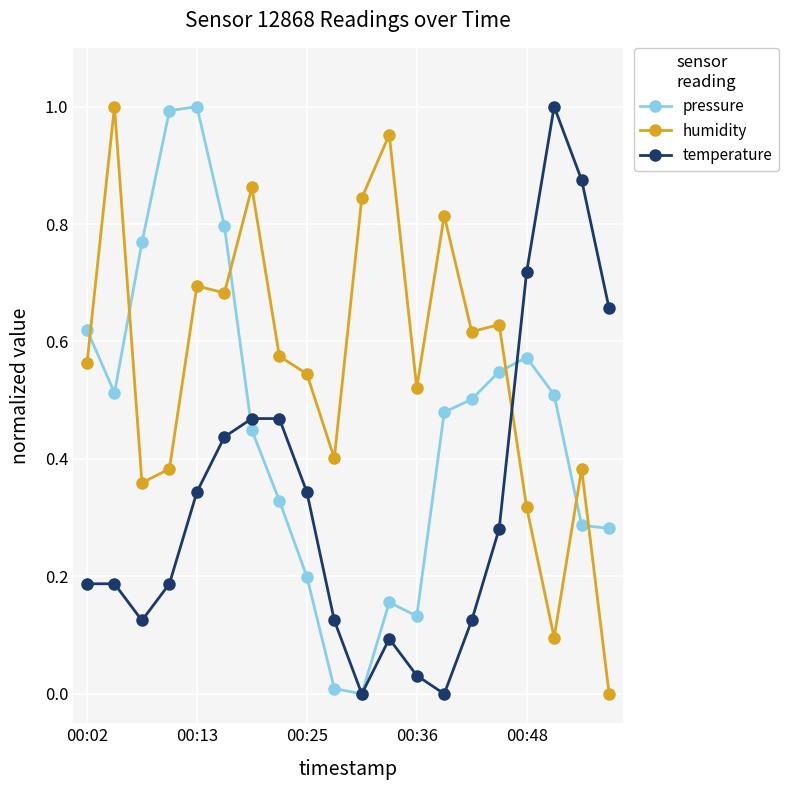

List the series in order of their overall mean, highest first.

humidity, pressure, temperature